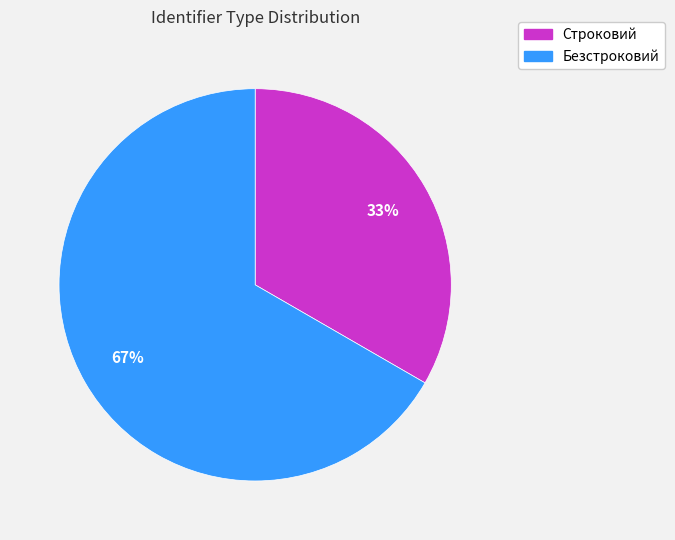

Which has a higher value, Строковий or Безстроковий?

Безстроковий